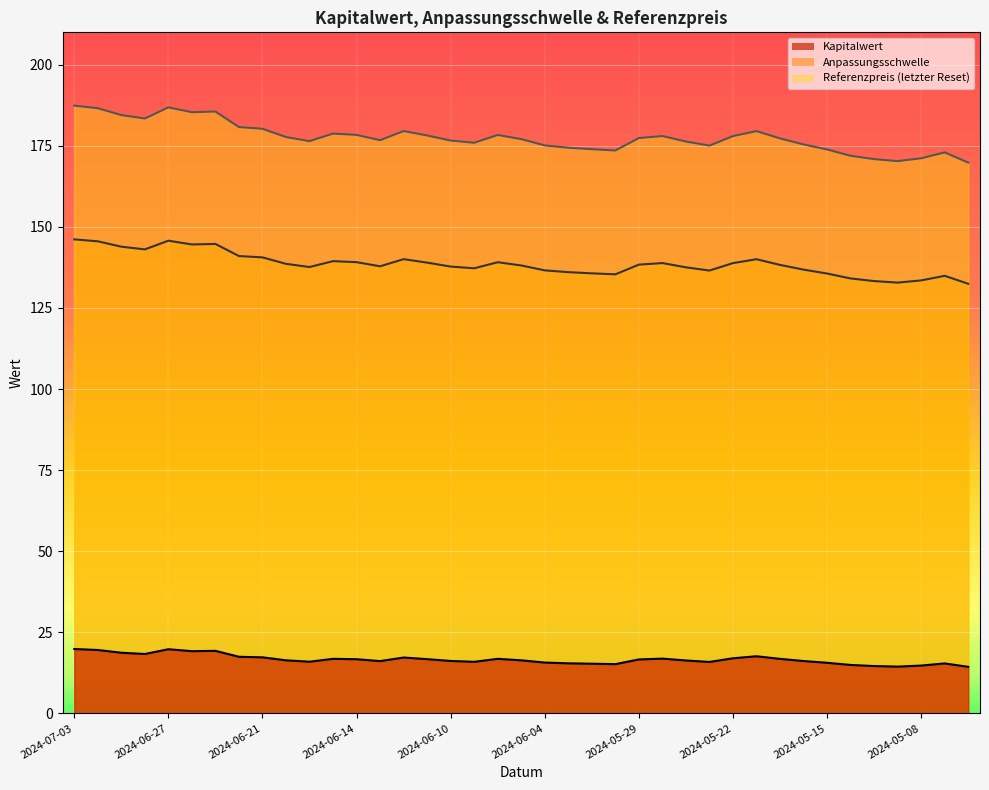

Which series has the largest total across all categories?

Referenzpreis (letzter Reset)